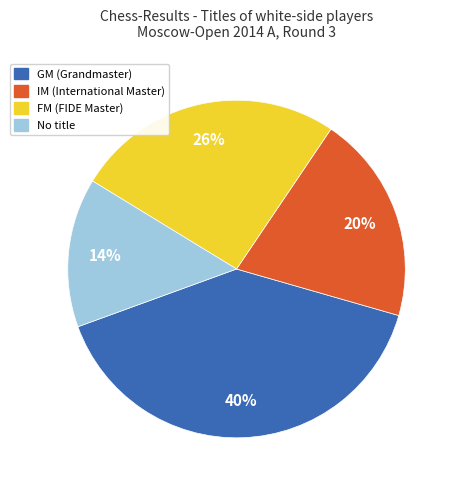

How many slices are in this pie chart?

4